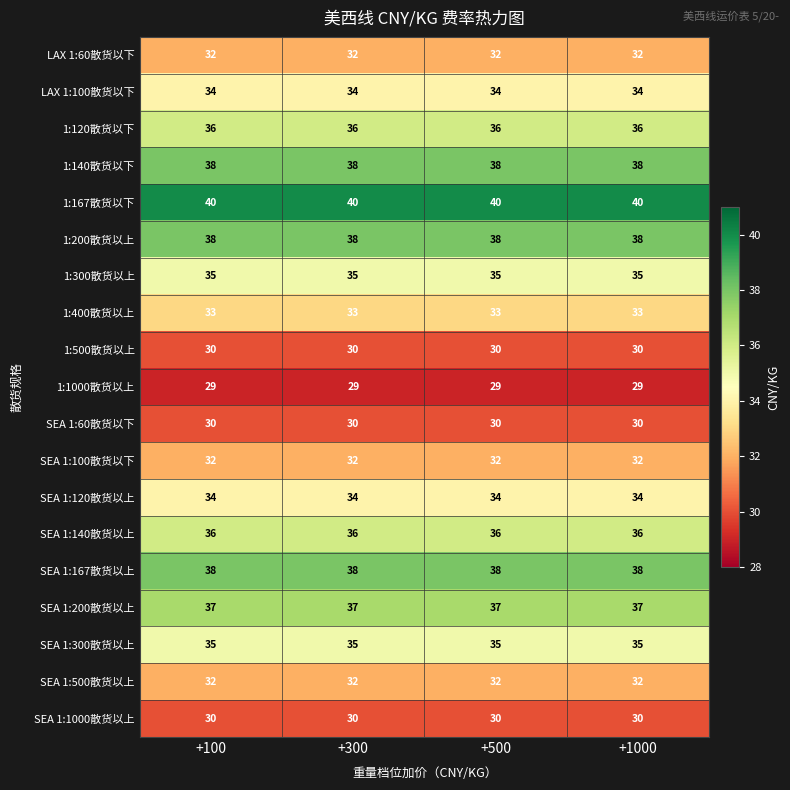

What value does the 1:1000散货以上 series have at +100?

29